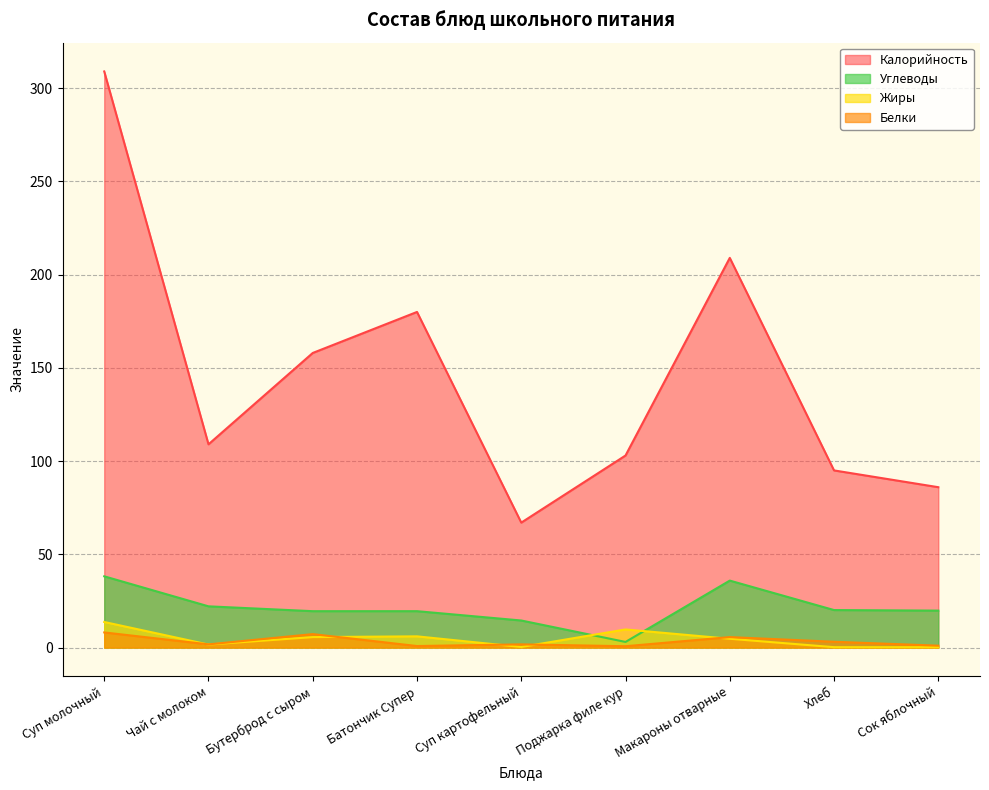

How many interior local peaks does the Калорийность series have?

2